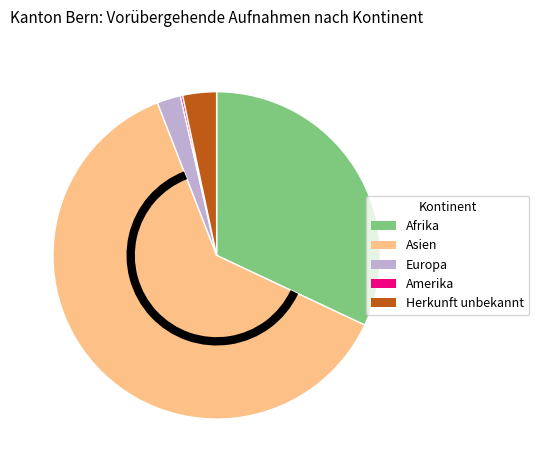

Is it true that Herkunft unbekannt is 3% of the pie?

True